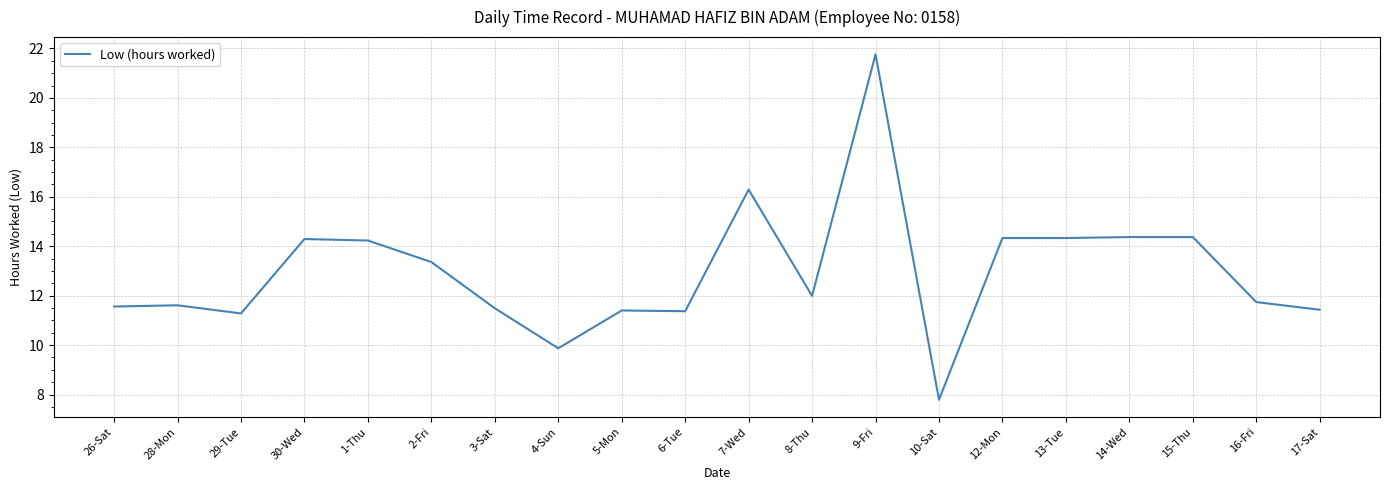

Is it true that the value at 13-Tue is 14.3?

True